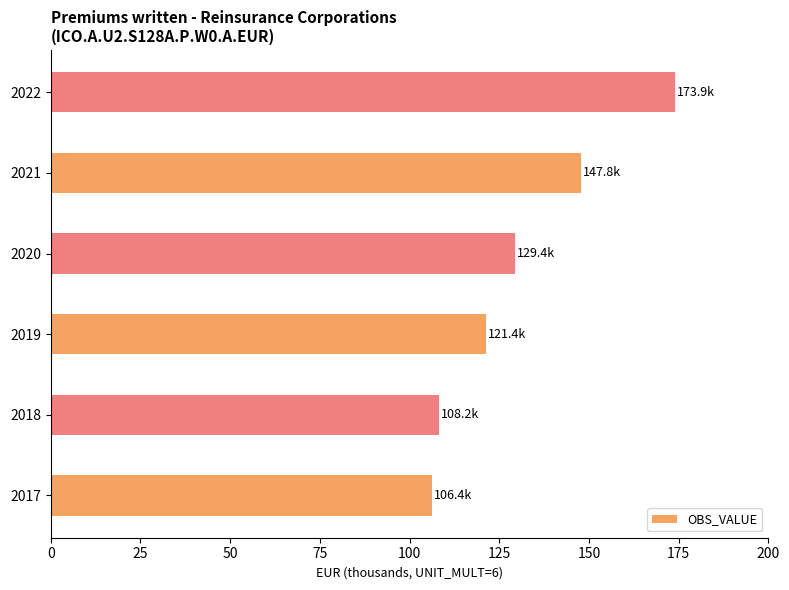

What is the greatest value displayed?

173.9